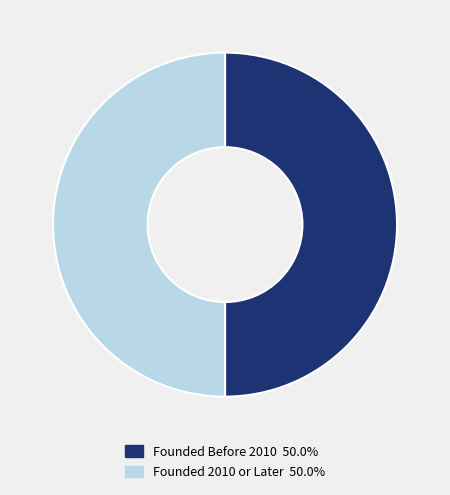

Do Founded Before 2010 50.0% and Founded 2010 or Later 50.0% together represent more than half of the pie?

Yes